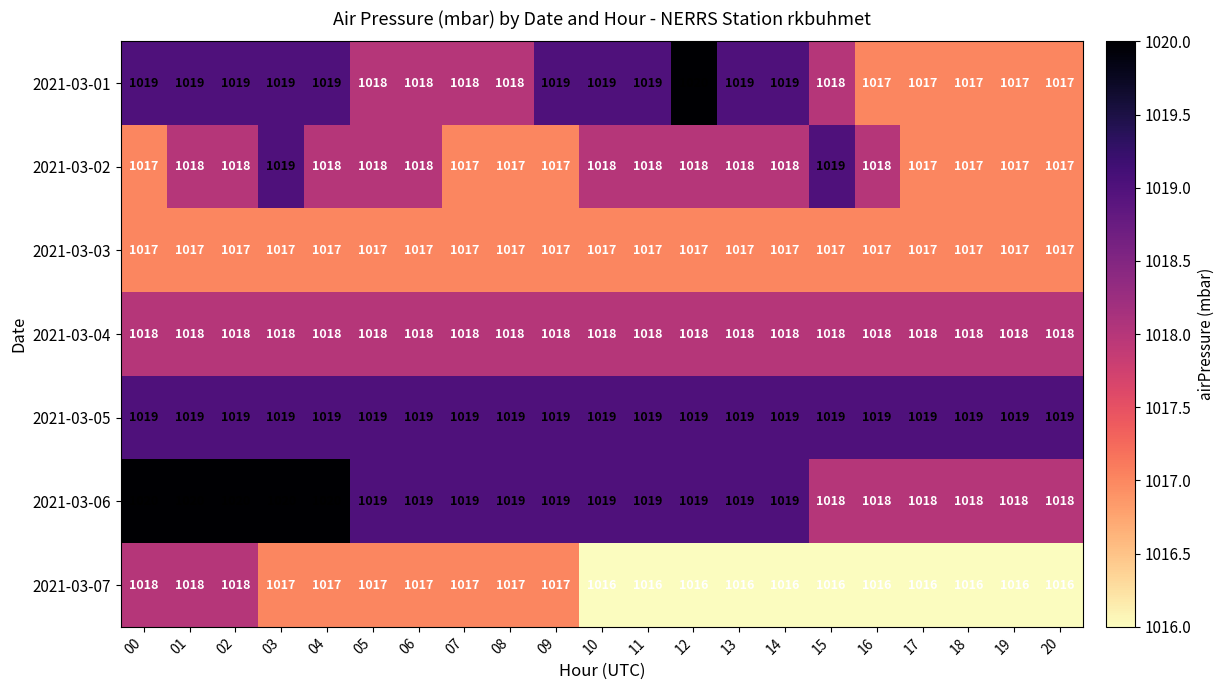

What is the greatest value displayed?

1020